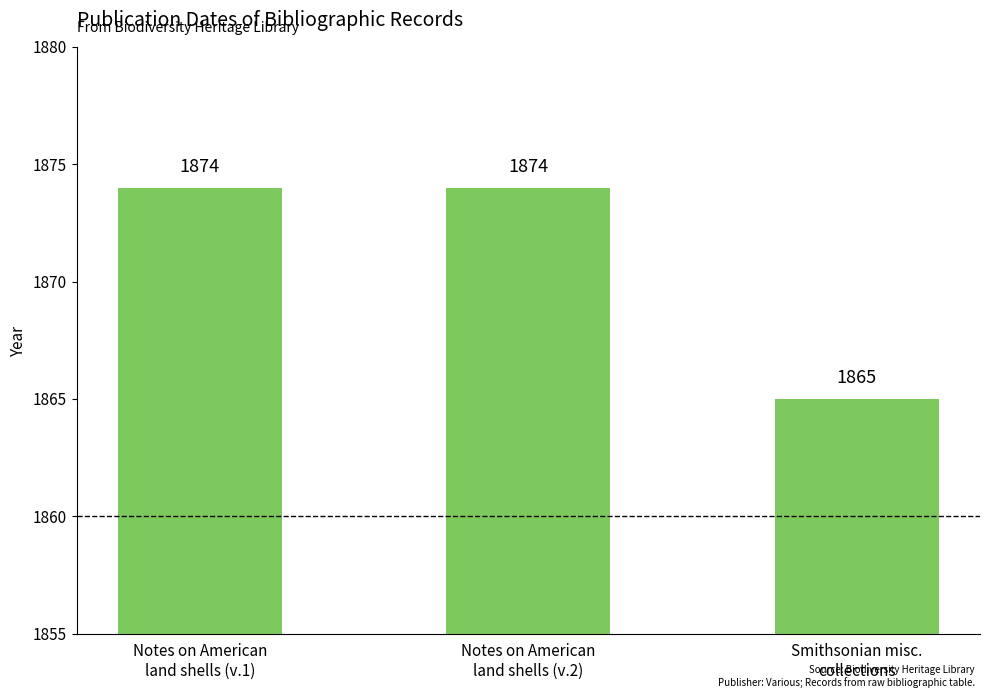

What is the difference between the values at Notes on American
land shells (v.1) and Smithsonian misc.
collections?

9